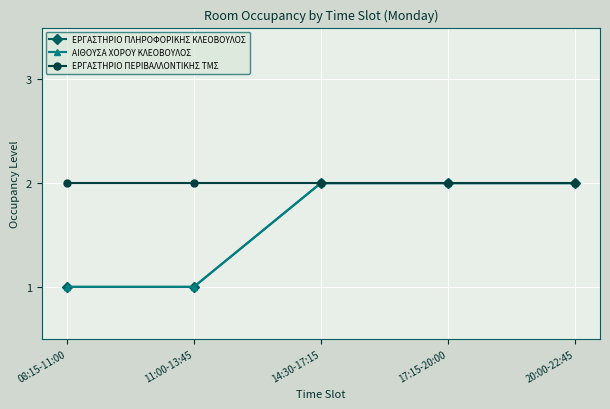

True or false: ΕΡΓΑΣΤΗΡΙΟ ΠΕΡΙΒΑΛΛΟΝΤΙΚΗΣ ΤΜΣ and ΑΙΘΟΥΣΑ ΧΟΡΟΥ ΚΛΕΟΒΟΥΛΟΣ intersect in this chart.

False